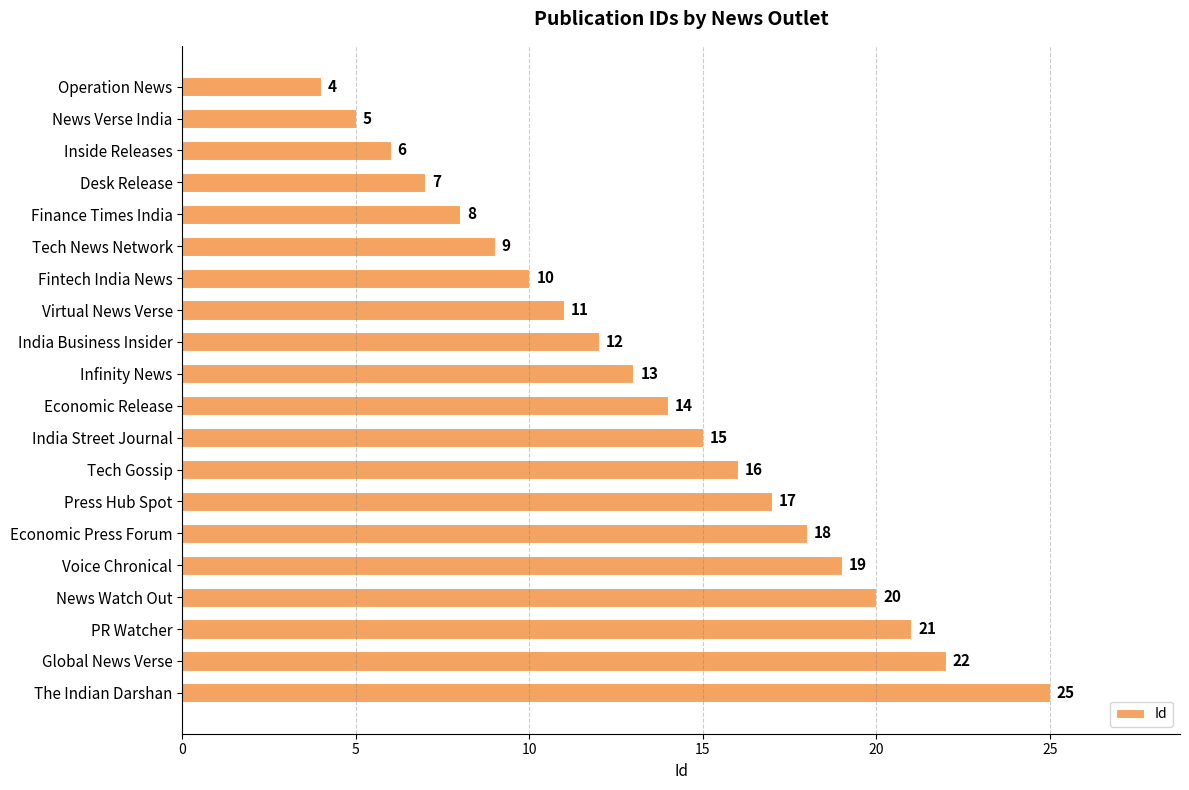

Where is the data nearest to the value 14?

Economic Release